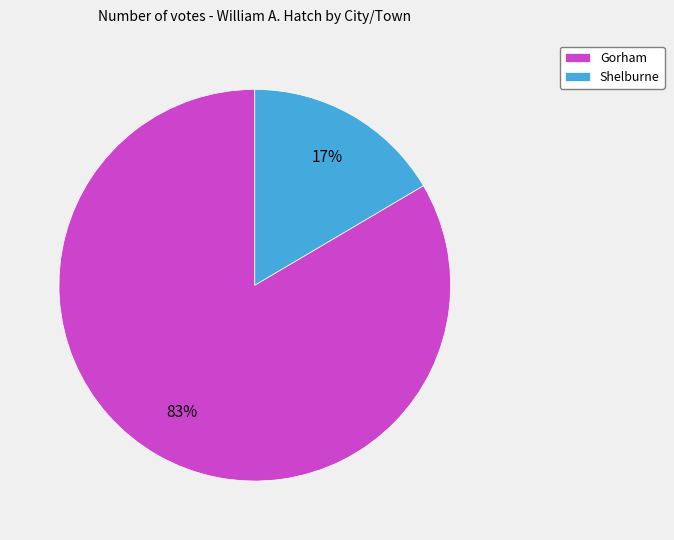

Which slice is the largest?

Gorham